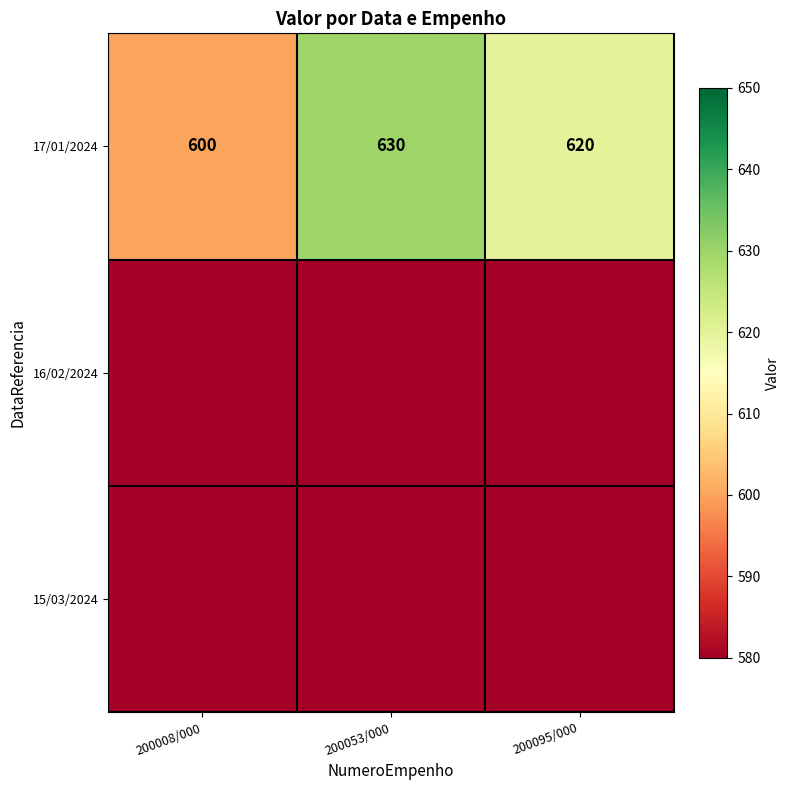

What is the approximate value of 17/01/2024 at 200008/000?

600